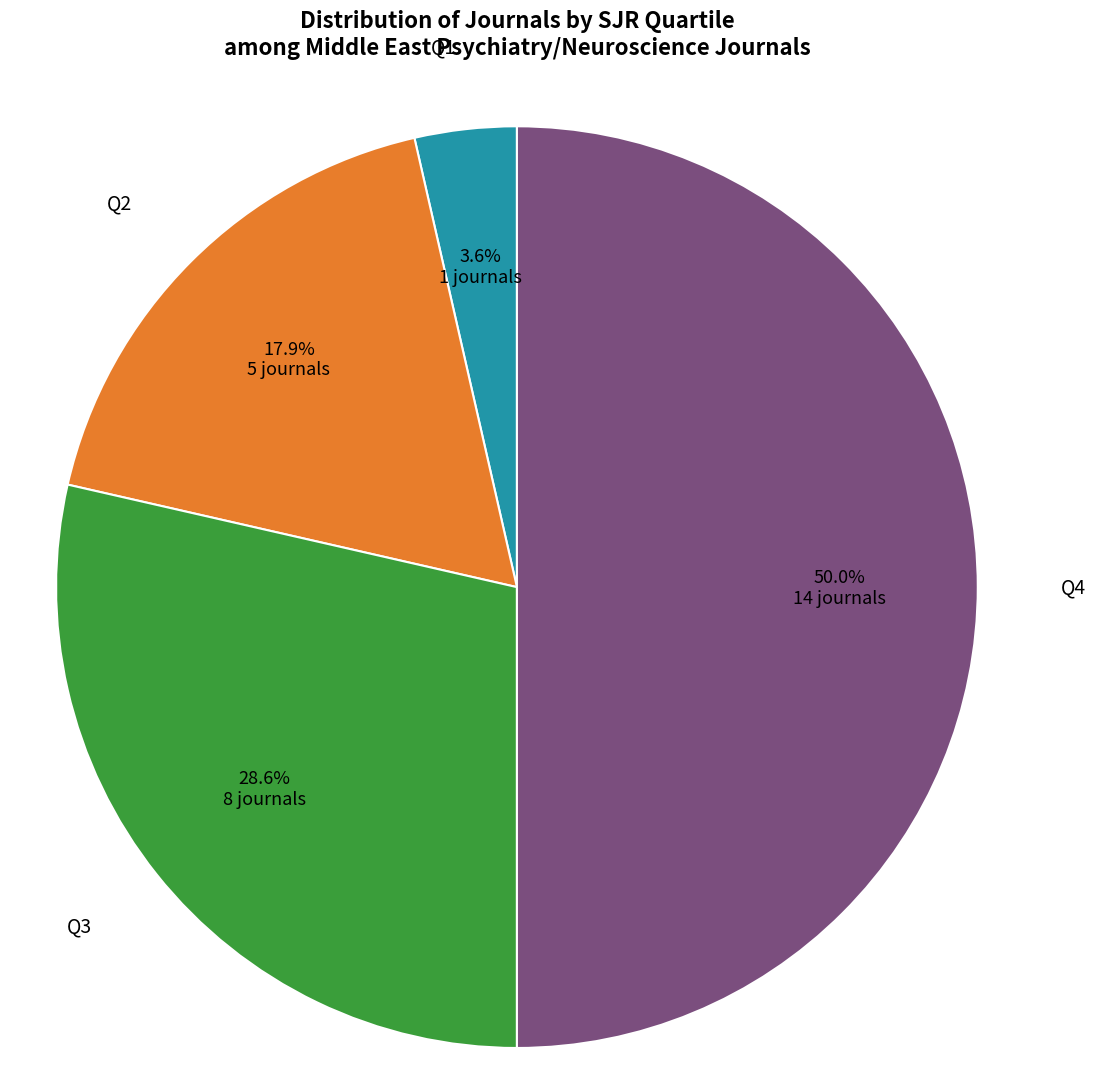

Do Q4 and Q3 together represent more than half of the pie?

Yes